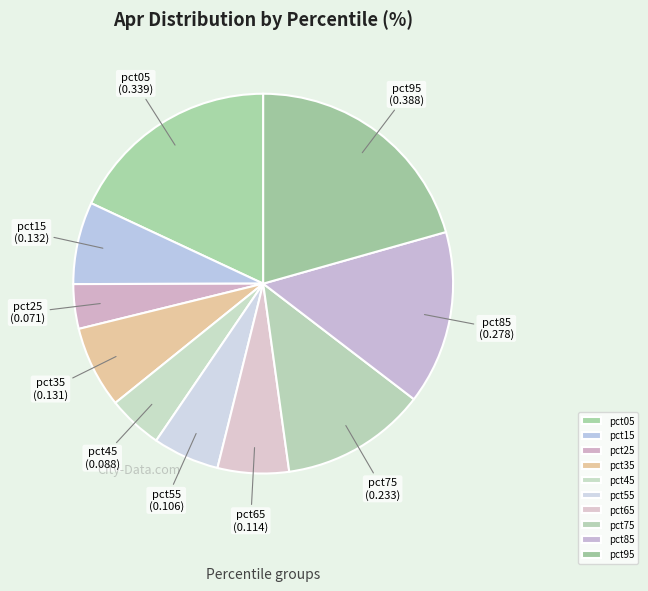

Is pct05 the majority of the pie?

No